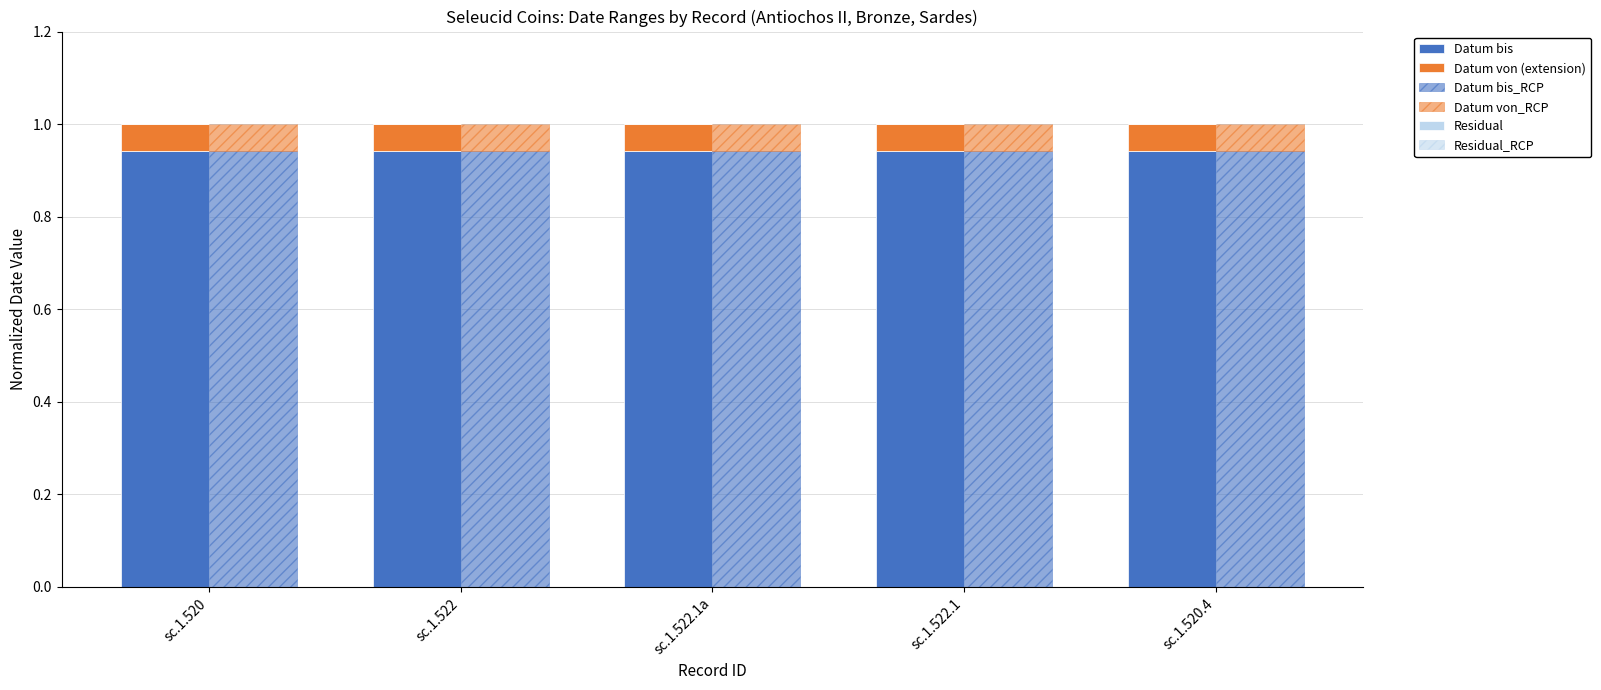

Which series has the largest total across all categories?

Datum bis